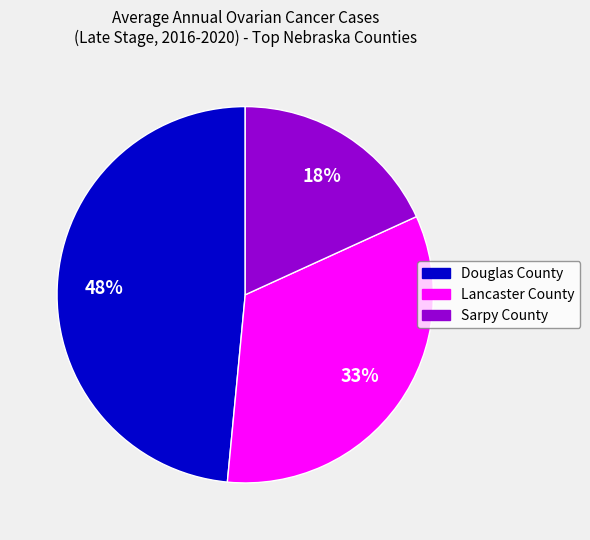

To the nearest percent, what is the combined percentage of Sarpy County and Douglas County?

67%